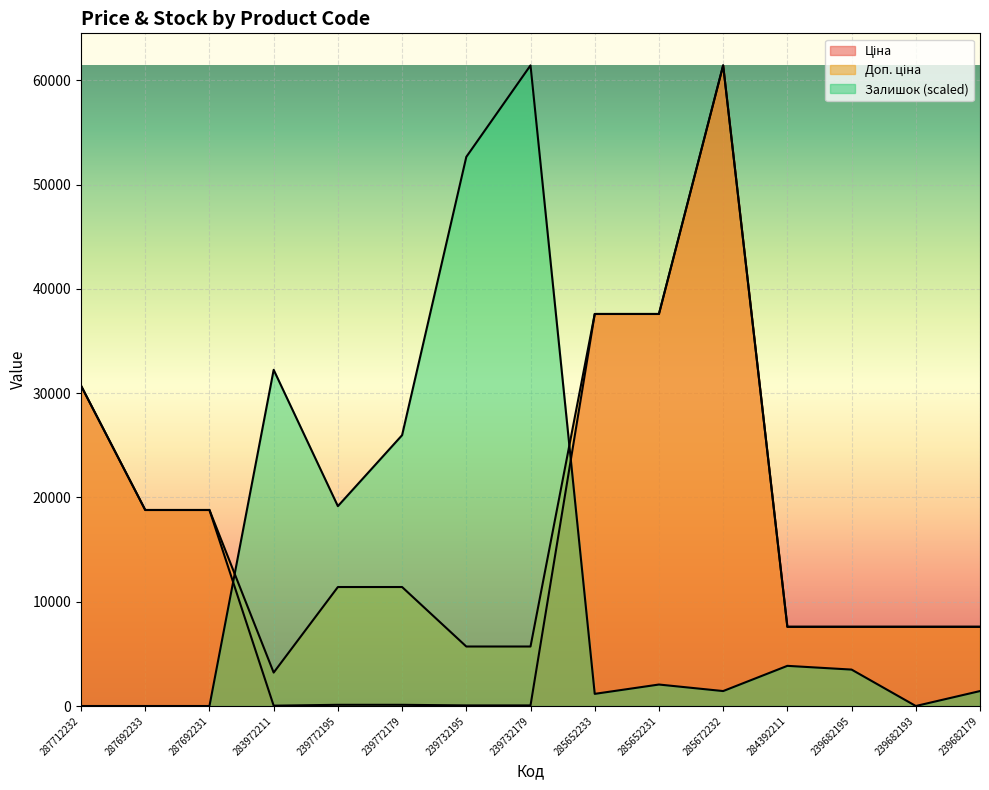

Reading left to right, transcribe all the data shown in this chart.

Ціна: 30717.1	18796.8	18796.8	32.0	114.1	114.1	57.0	57.0	37593.6	37593.6	61434.3	7596.5	7596.5	7596.5	7596.5
Доп. ціна: 30717.1	18796.8	18796.8	3205.0	11410.0	11410.0	5705.0	5705.0	37593.6	37593.6	61434.3	7596.5	7596.5	7596.5	7596.5
Залишок: 0.0	0.0	0.0	32239.6	19164.6	25970.8	52657.9	61434.3	1164.2	2059.7	1432.9	3850.8	3492.6	0.0	1432.9